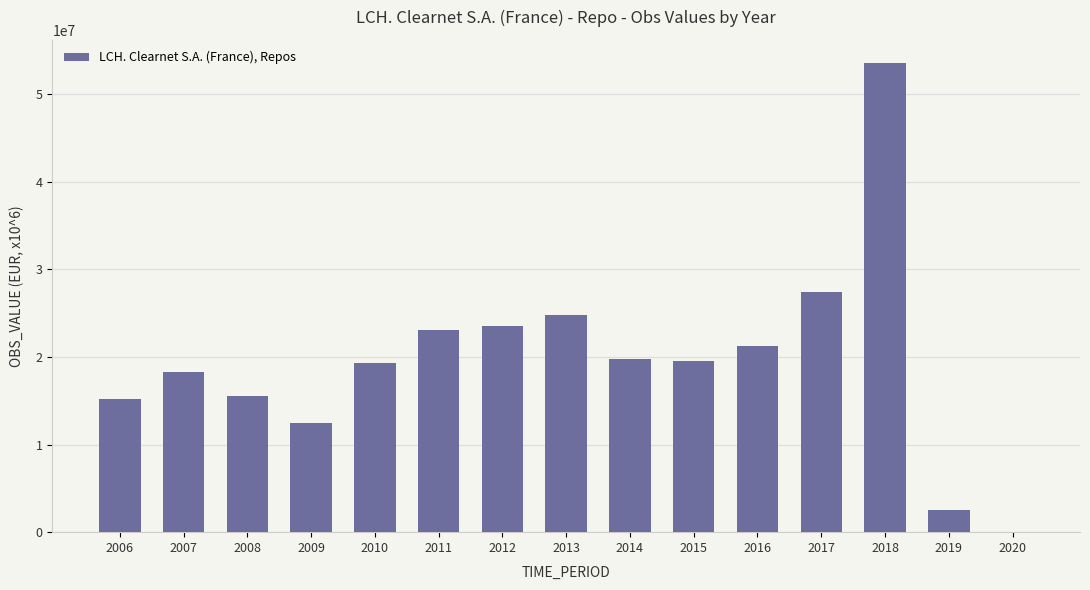

What is the greatest value displayed?

53501422.0